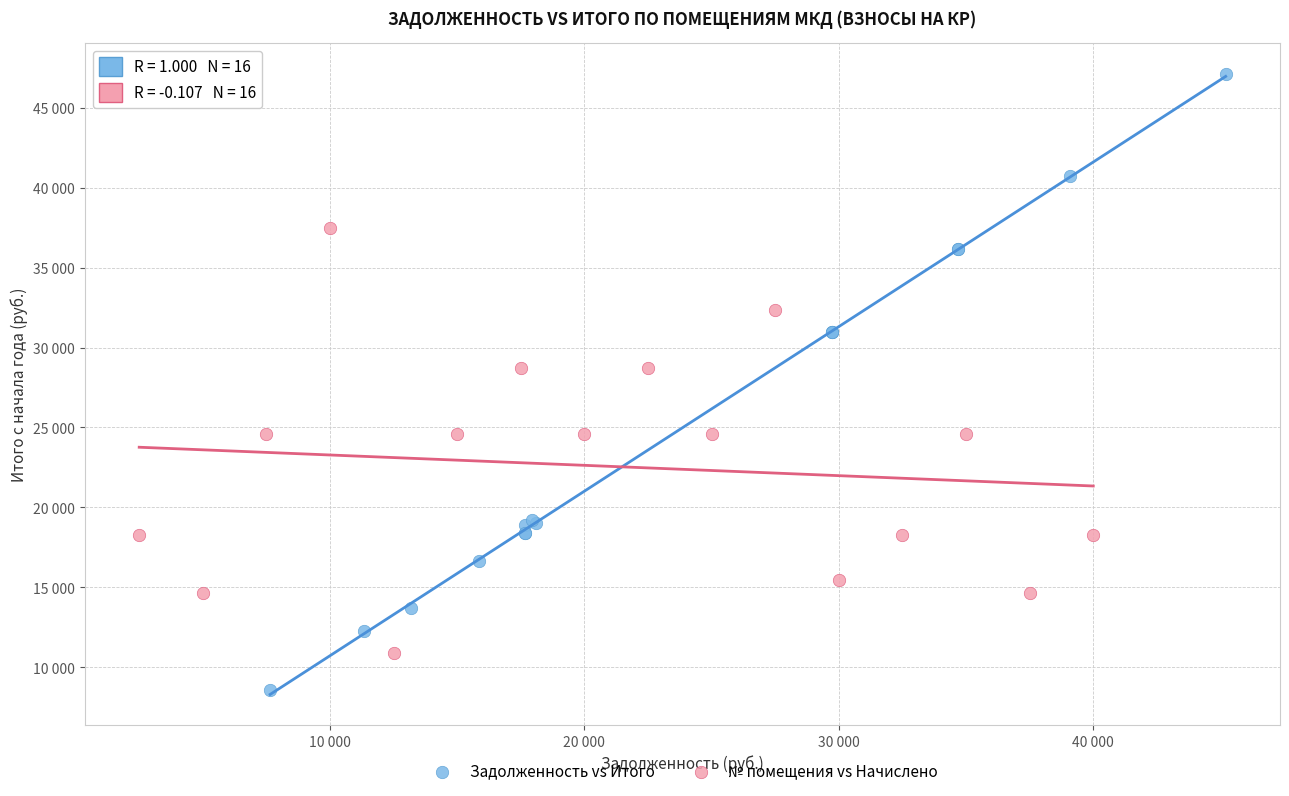

Which series contains the highest Y value?

Задолженность vs Итого